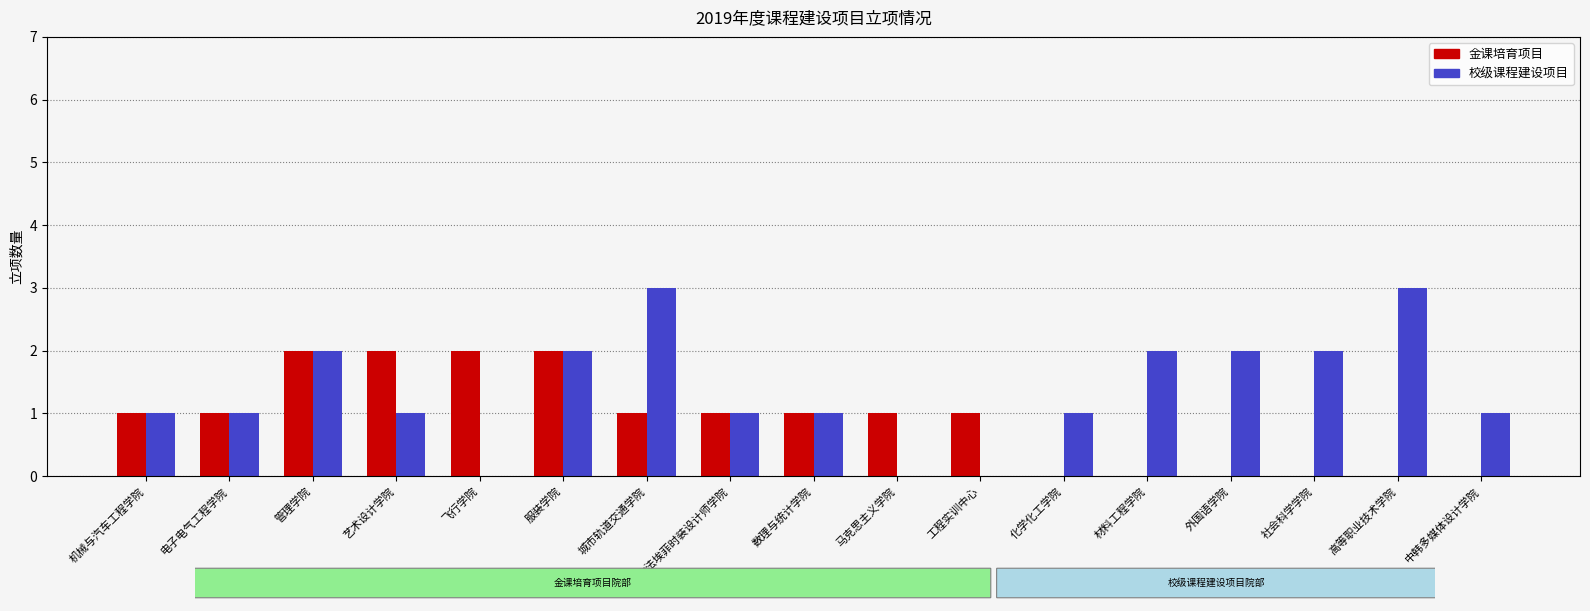

What is the sum of the 校级课程建设项目 values at 服装学院 and 管理学院?

4